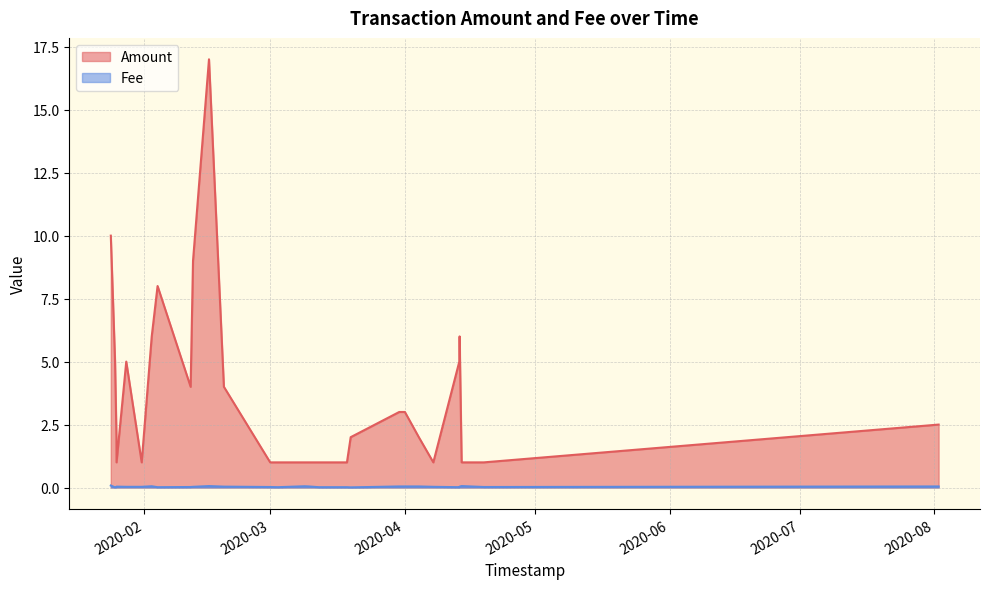

Which series has the widest spread of values?

Amount